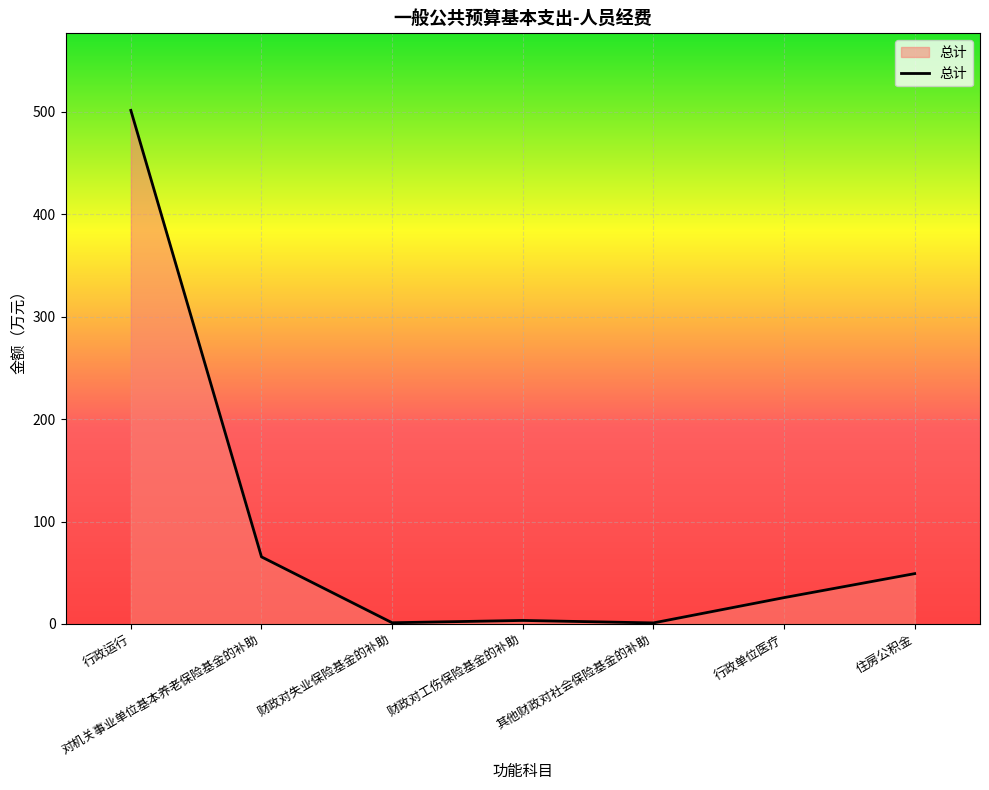

What is the greatest value displayed?

501.5